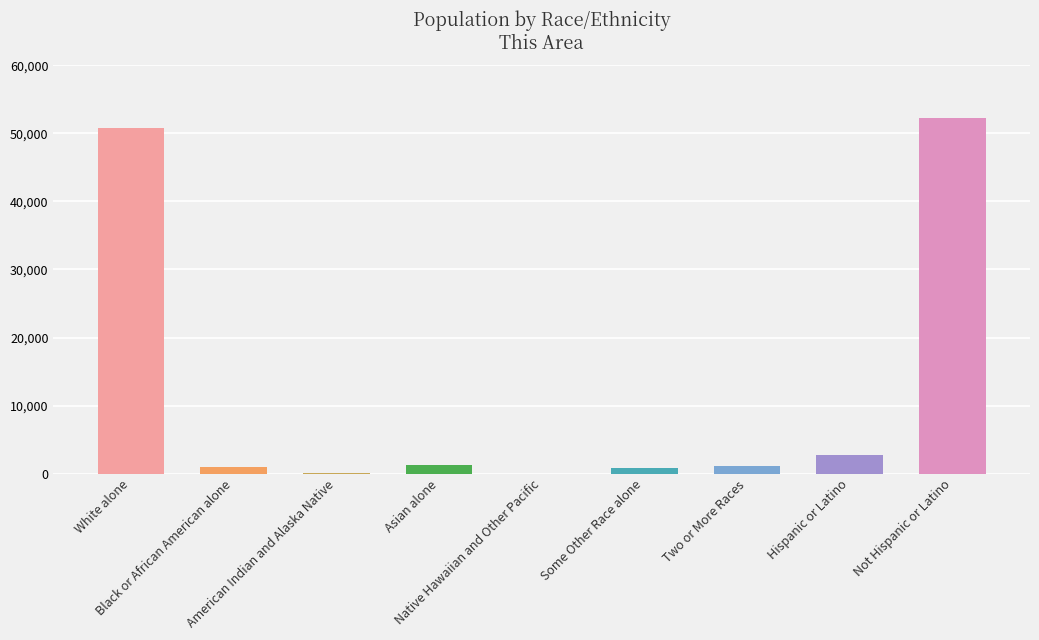

What is the sum of all values?

109958